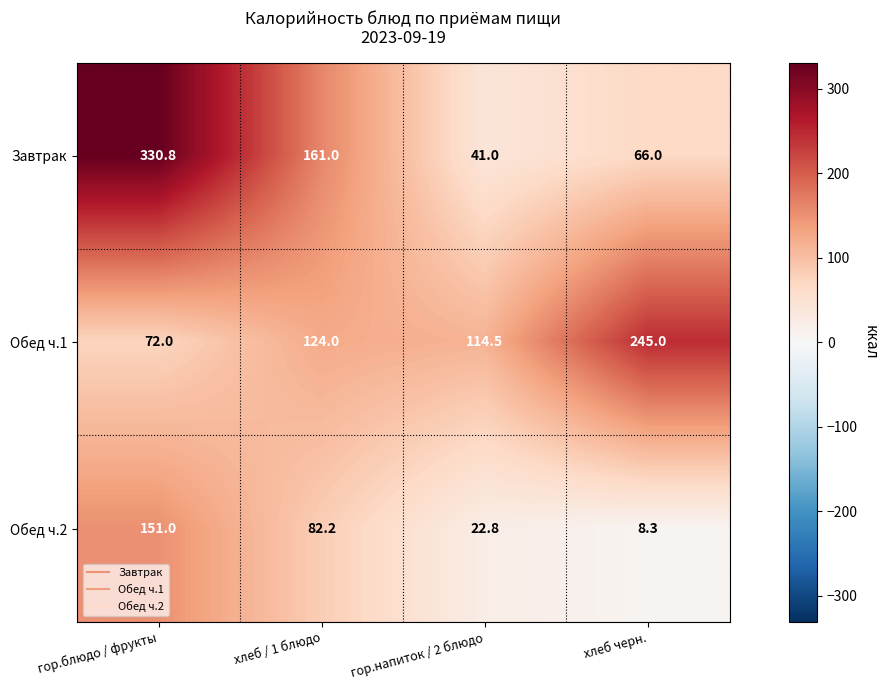

Reading left to right, transcribe all the data shown in this chart.

Завтрак: гор.блюдо / фрукты=330.8	хлеб / 1 блюдо=161.0	гор.напиток / 2 блюдо=41.0	хлеб черн.=66.0
Обед ч.1: гор.блюдо / фрукты=72.0	хлеб / 1 блюдо=124.0	гор.напиток / 2 блюдо=114.5	хлеб черн.=245.0
Обед ч.2: гор.блюдо / фрукты=151.0	хлеб / 1 блюдо=82.2	гор.напиток / 2 блюдо=22.8	хлеб черн.=8.3